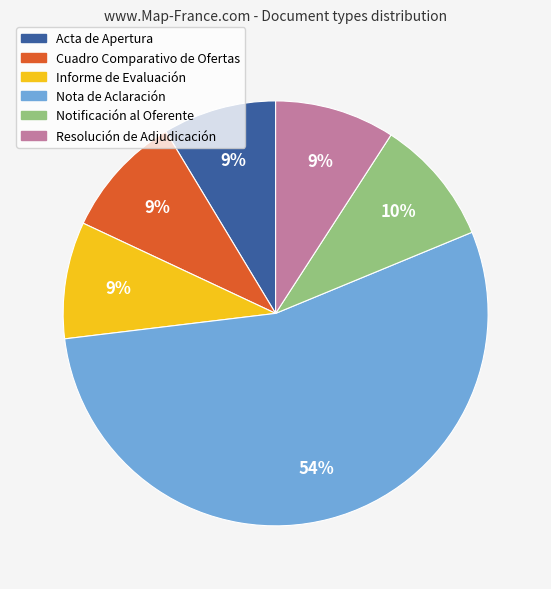

What percentage is the Acta de Apertura slice, to the nearest percent?

9%